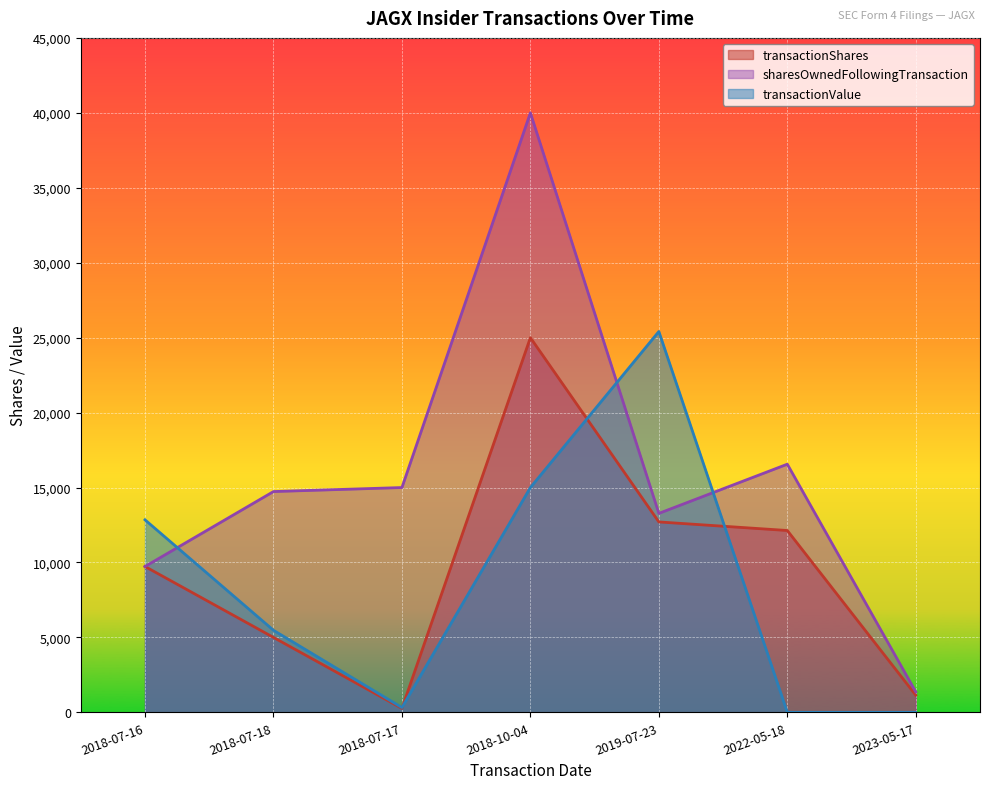

Is it true that sharesOwnedFollowingTransaction equals 11466 at 2022-05-18?

False